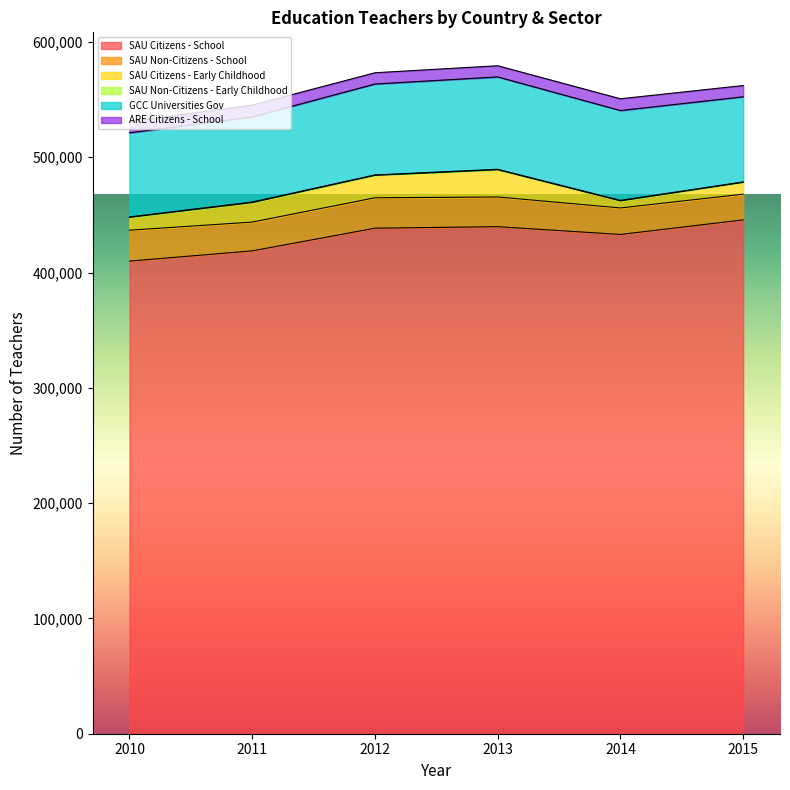

At which category is the sum across all series the highest?

2013